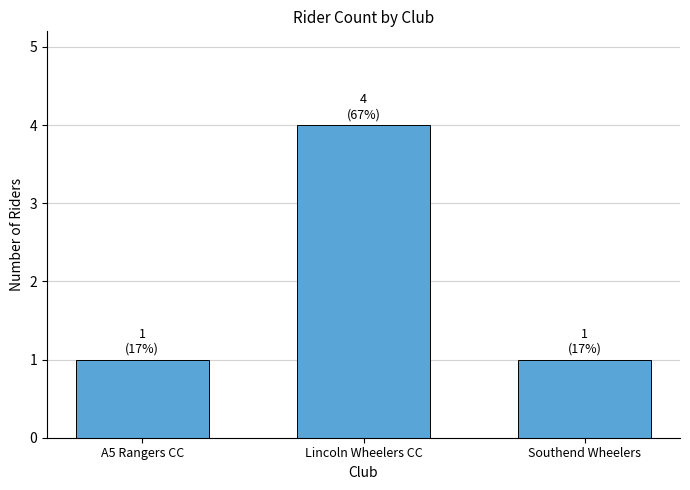

What is the sum of the values at A5 Rangers CC and Southend Wheelers?

2